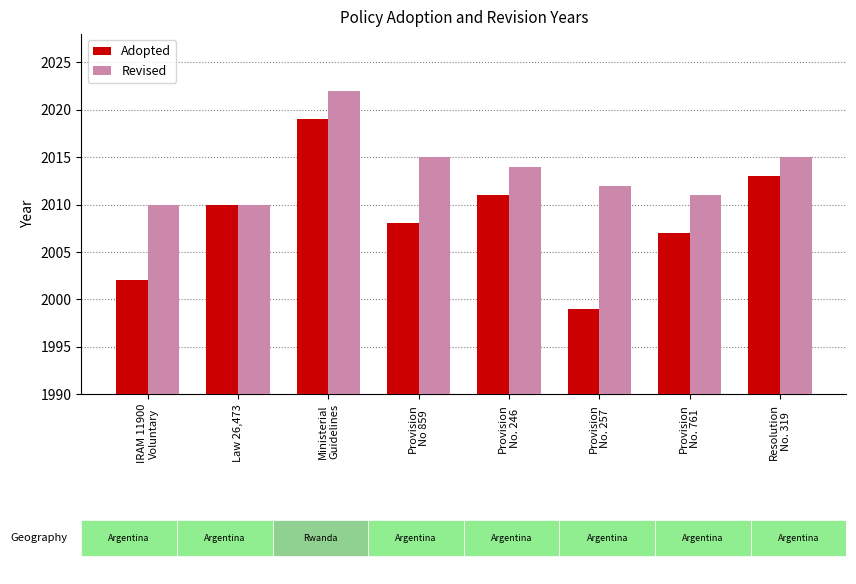

Which label corresponds to the smallest value in the chart?

Provision
No. 257